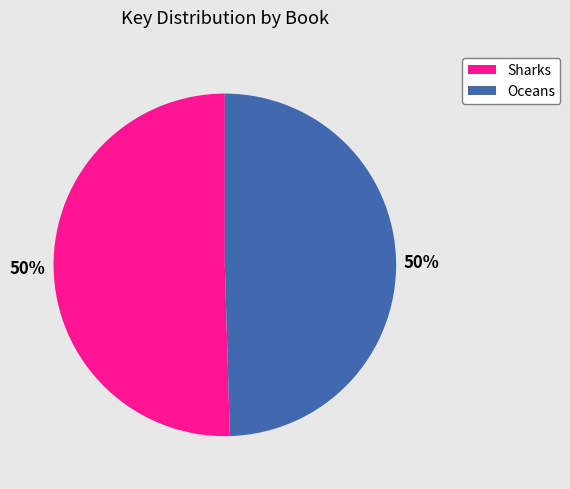

What is the ratio of the value at Sharks to the value at Oceans?

1.0